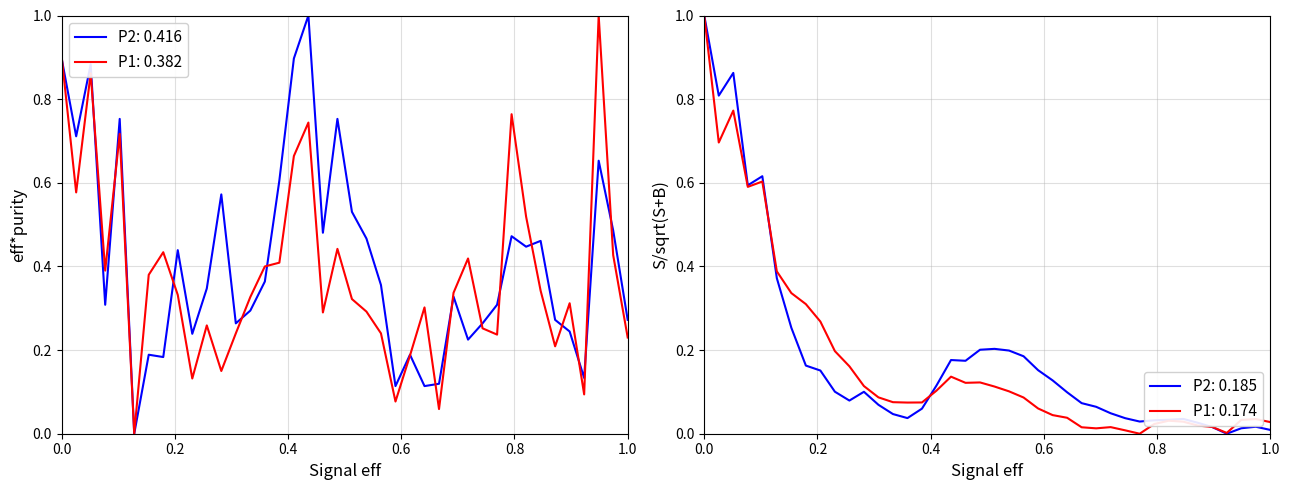

What is the highest value of the P2: 0.416 series?

1.0